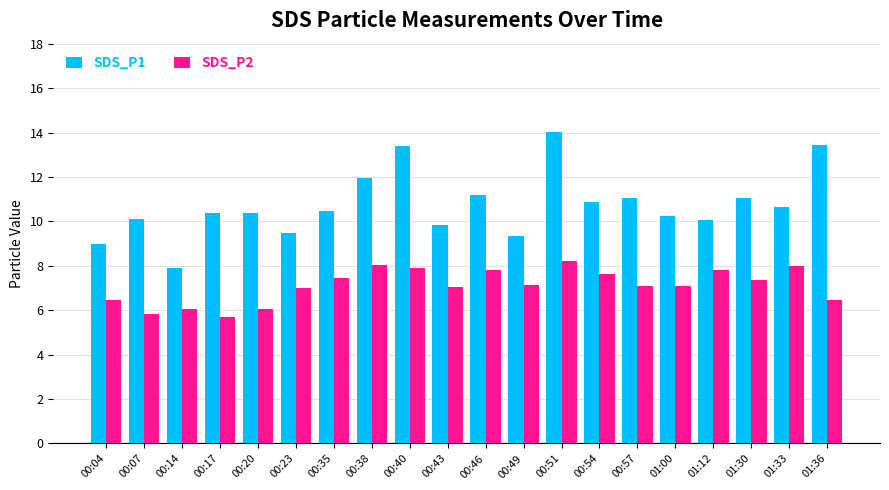

At which label does SDS_P1 reach its peak?

00:51